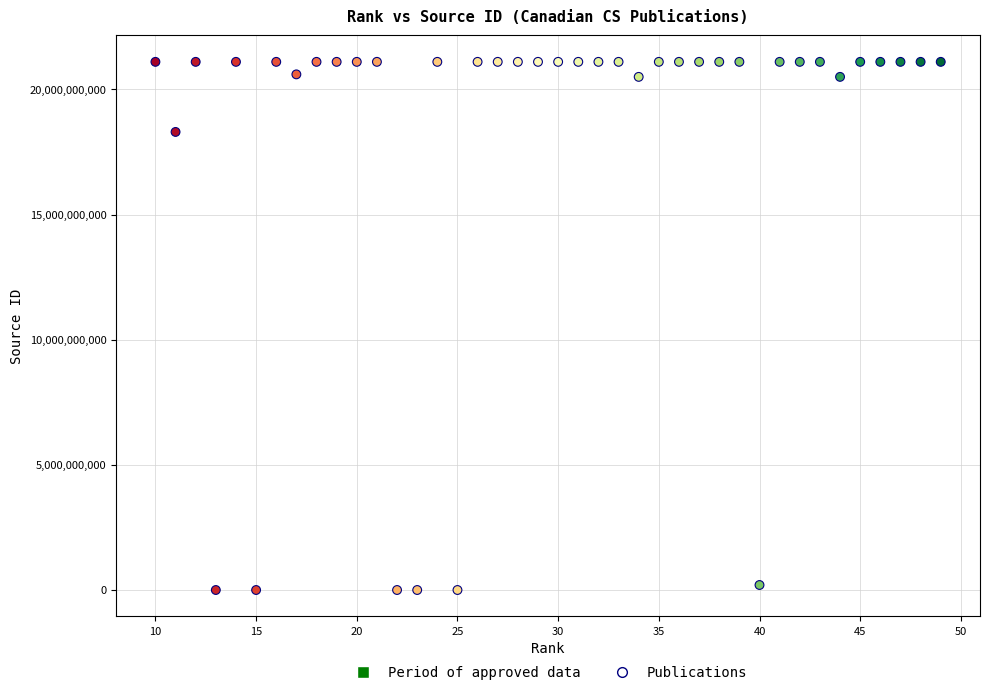

What is the range of X values (max minus min)?

39